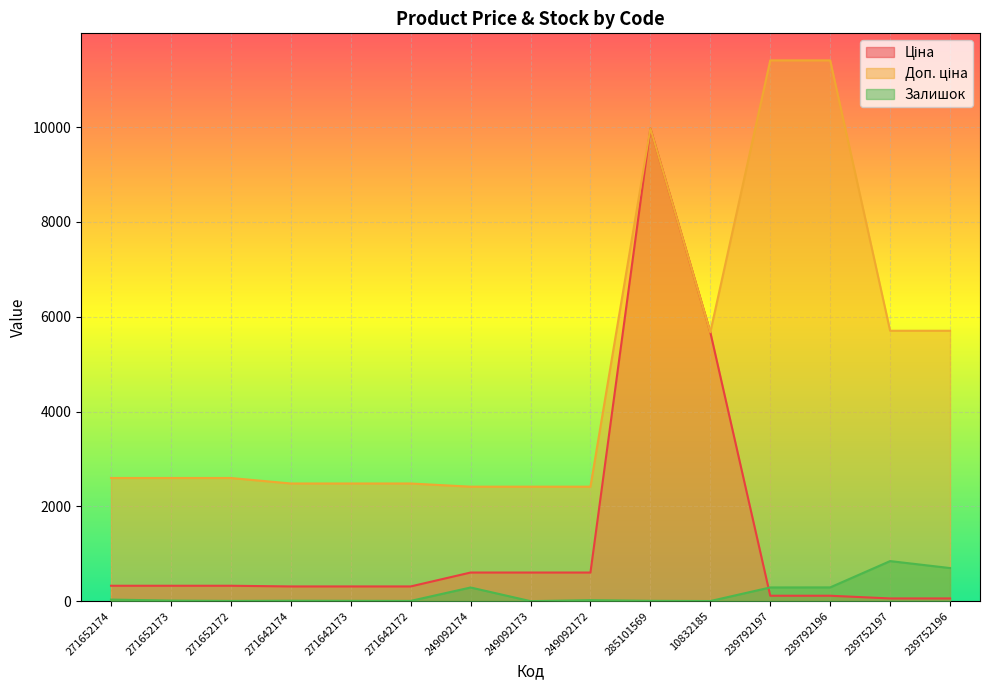

In Залишок, how many points are lower than both neighbors (excluding endpoints)?

4